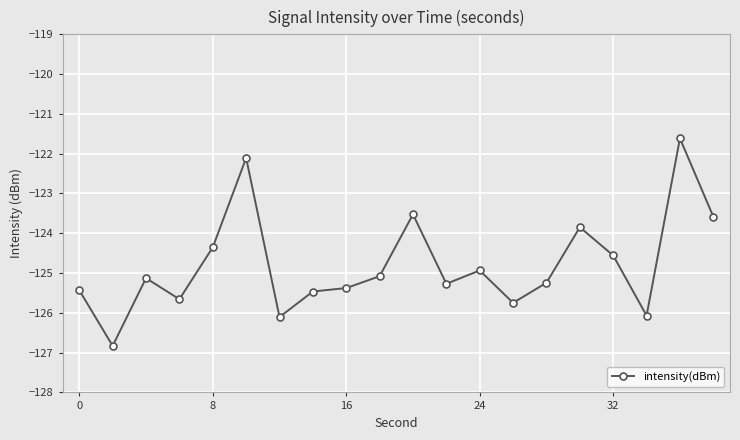

What is the value of the 6th point from the left?

-122.1